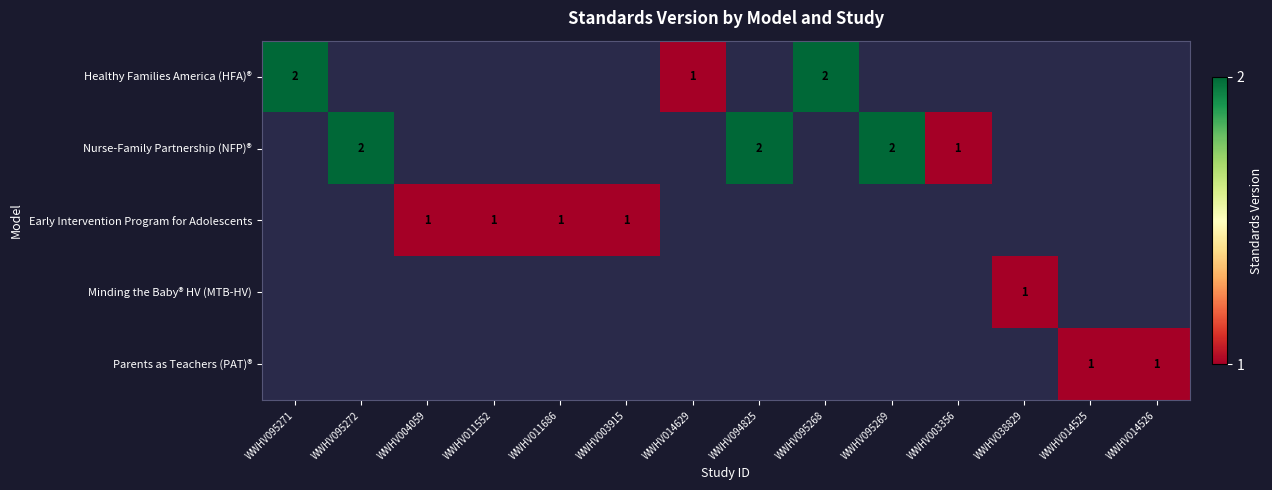

Between WWHV014525 and WWHV004059, which is larger?

WWHV014525